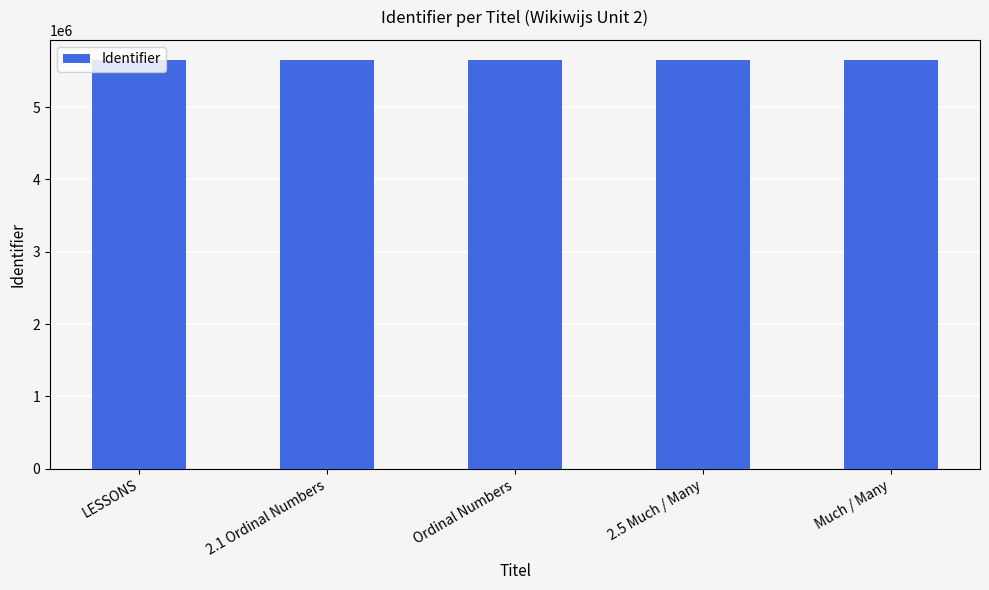

What is the difference between the maximum and minimum values?

6